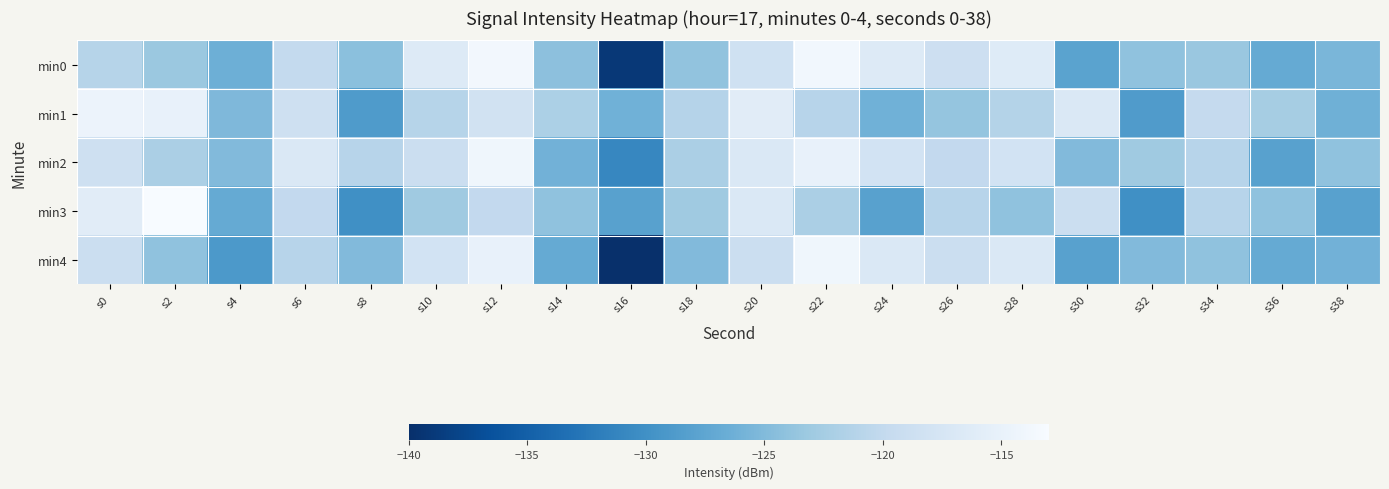

Between s4 and s32, which series saw the biggest shift?

min4